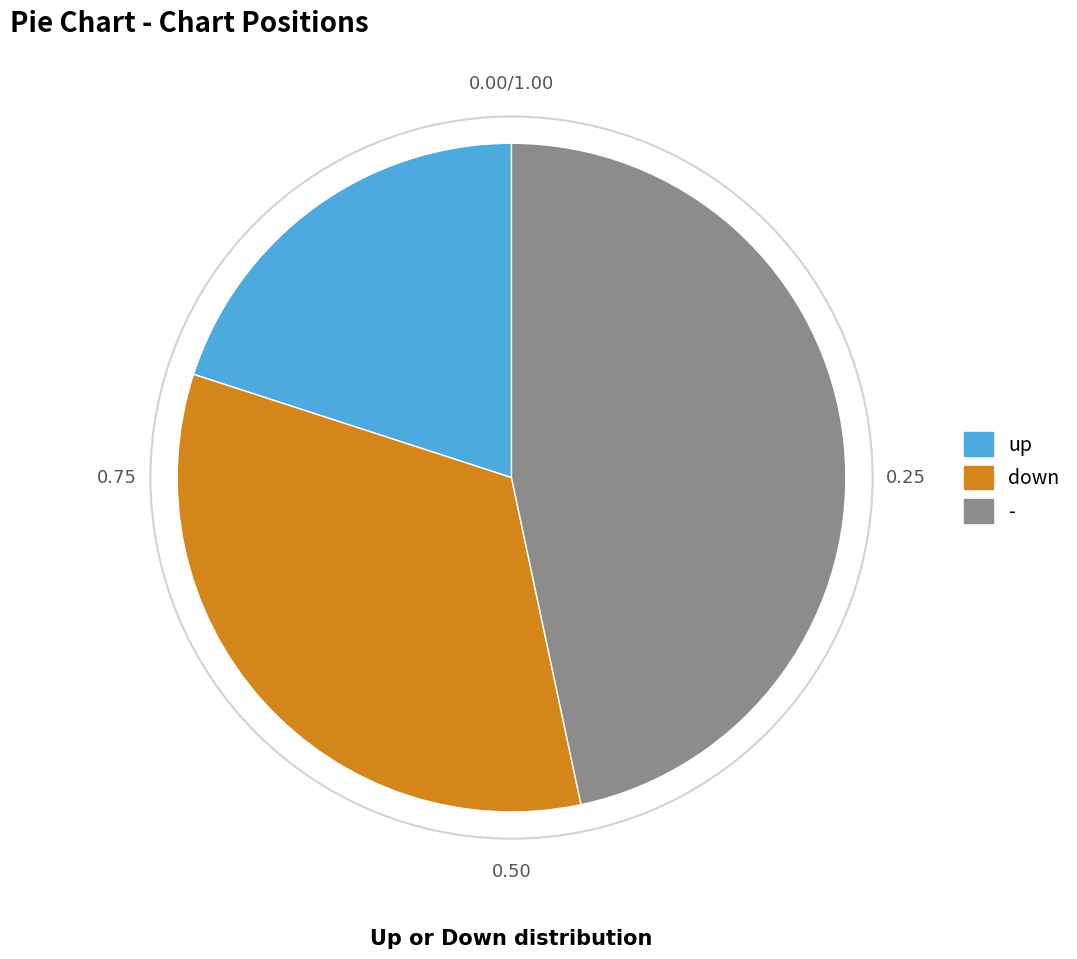

Does - represent more than half of the total?

No